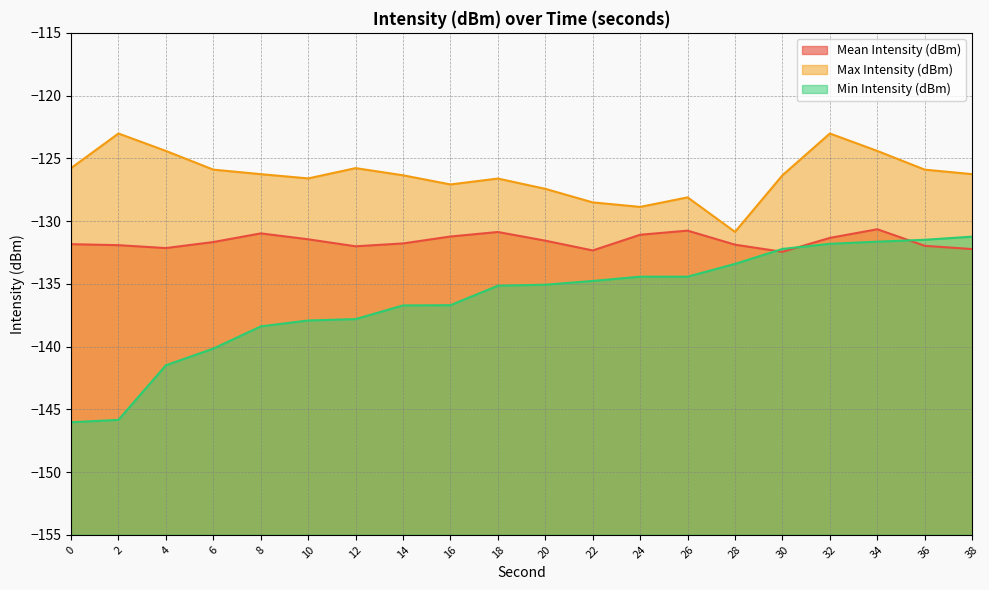

Read the Mean Intensity (dBm) value at 18.

-130.9